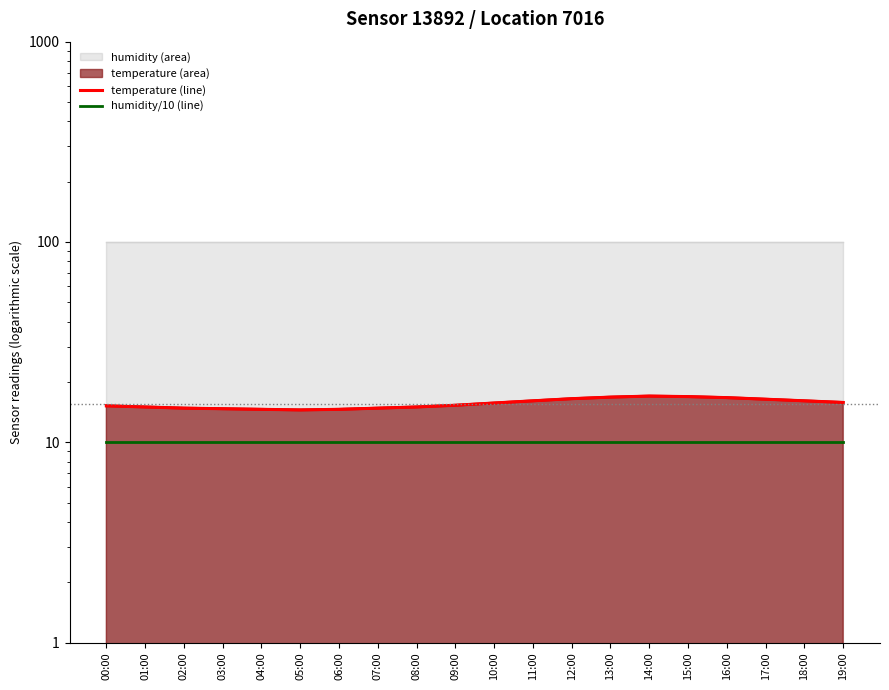

The temperature (line) series shows 15.2 at 00:00. True or false?

True